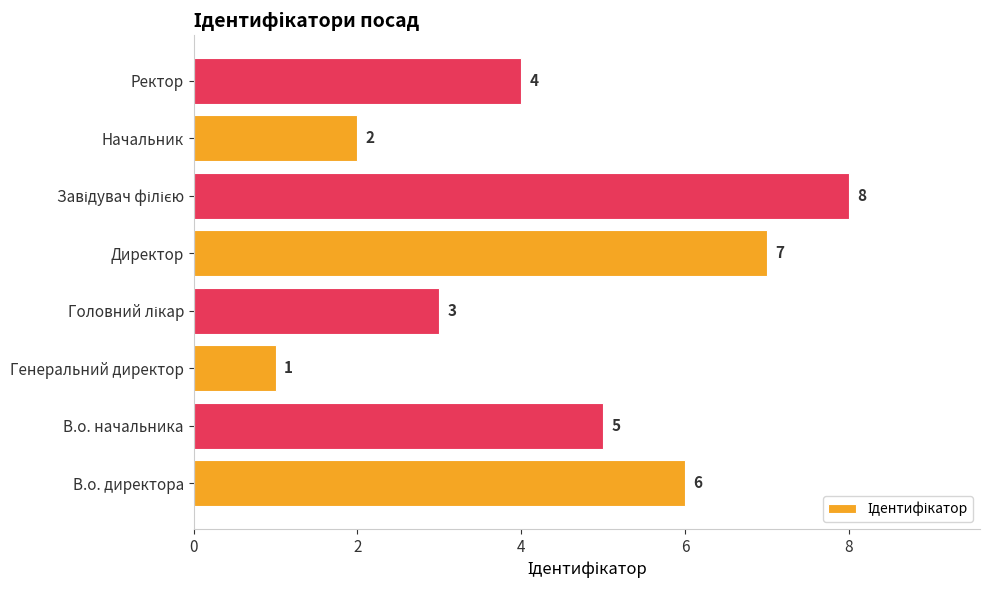

Which label corresponds to the smallest value in the chart?

Генеральний директор